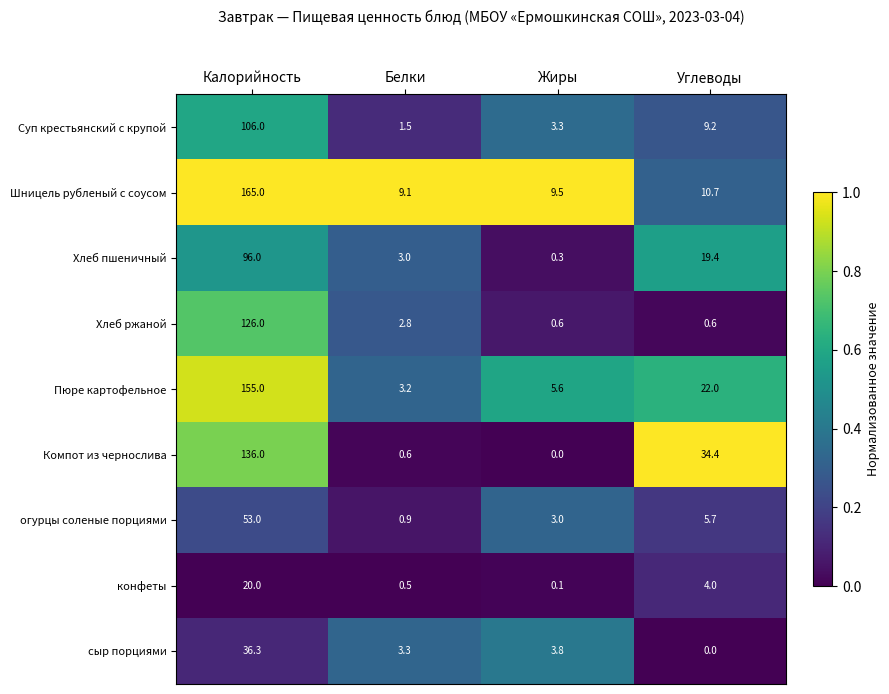

True or false: Компот из чернослива has a value of 34.4 at Углеводы.

True